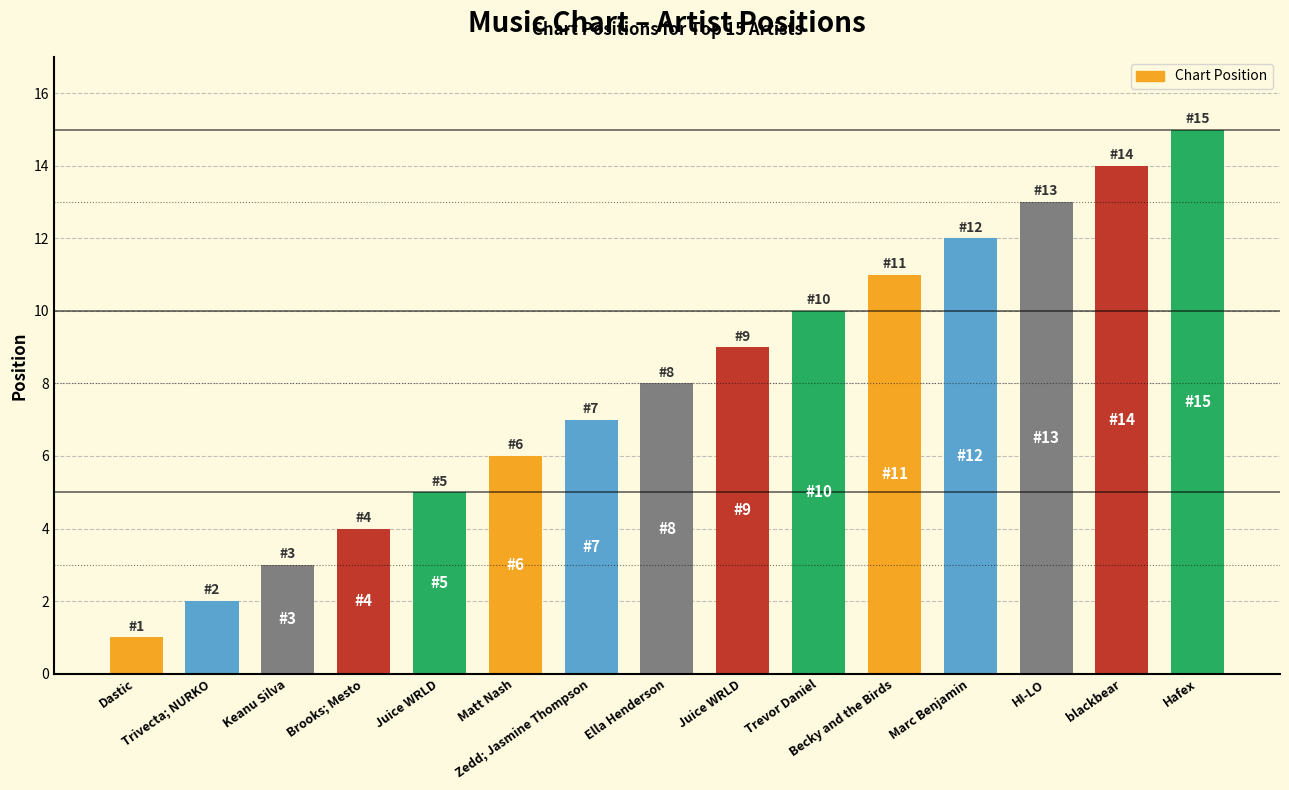

What is the change in value from Juice WRLD to Trevor Daniel?

+1